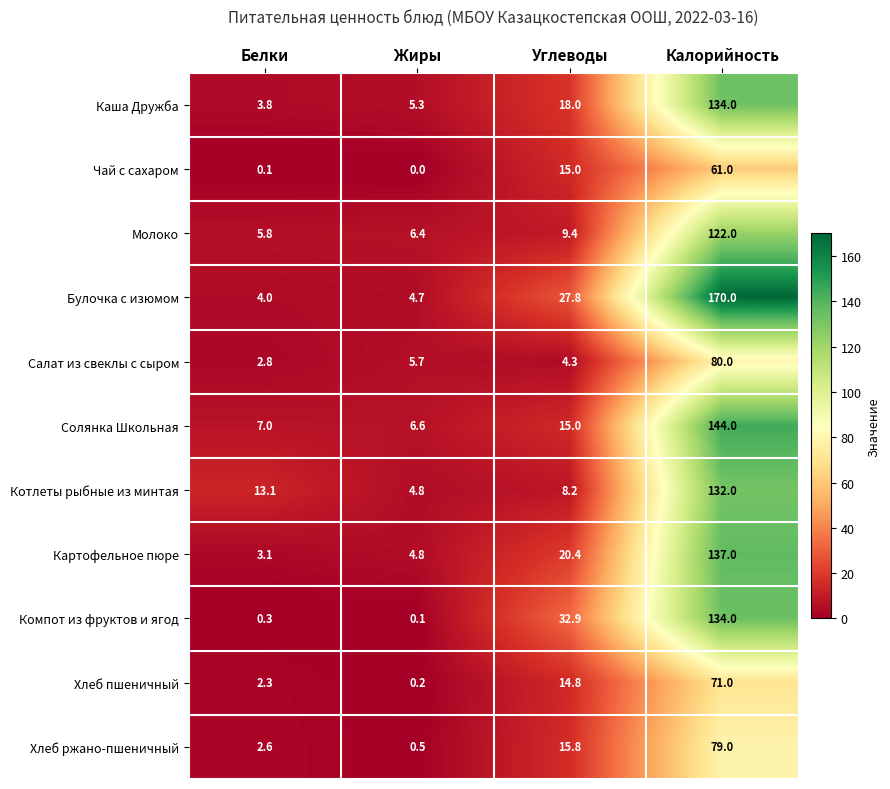

How many data points does each series have?

4